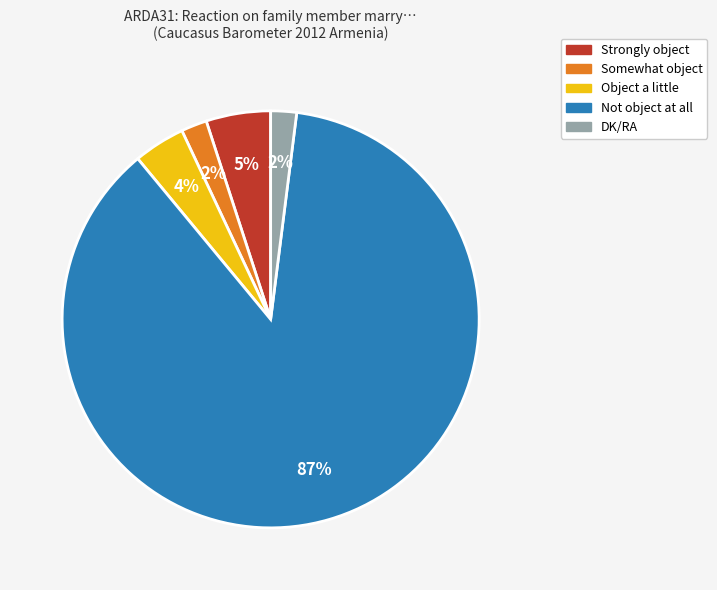

To the nearest percent, what is the difference between the Not object at all and DK/RA slice percentages?

85%